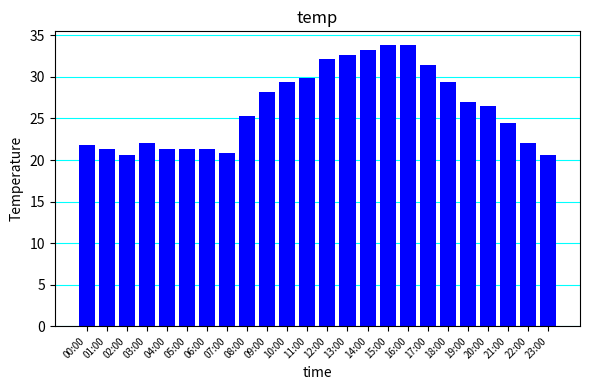

What is the label of the 10th bar from the left?

09:00